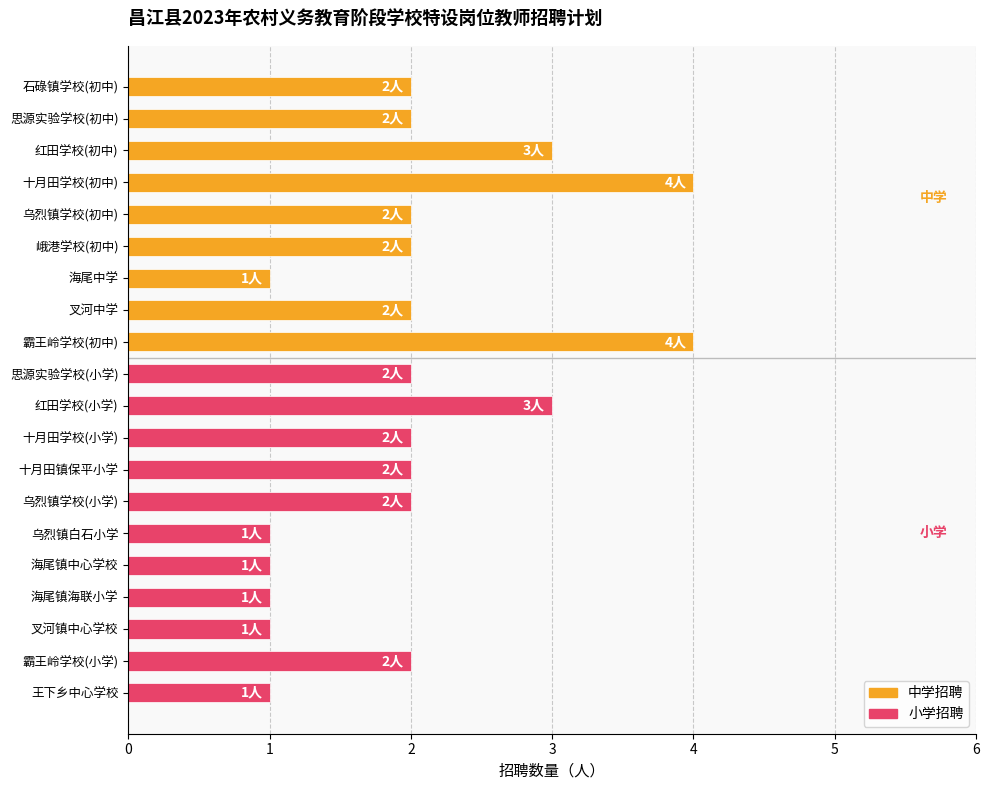

What is the sum of all values?

40